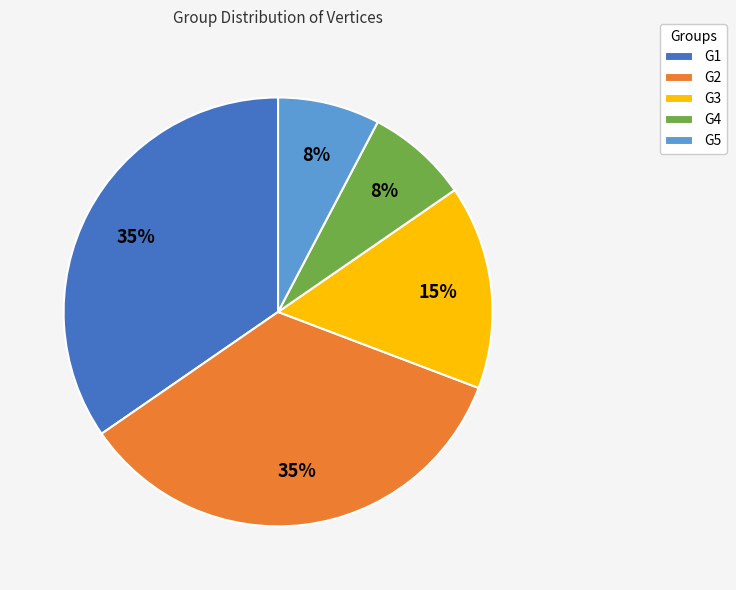

Does G5 represent more than half of the total?

No